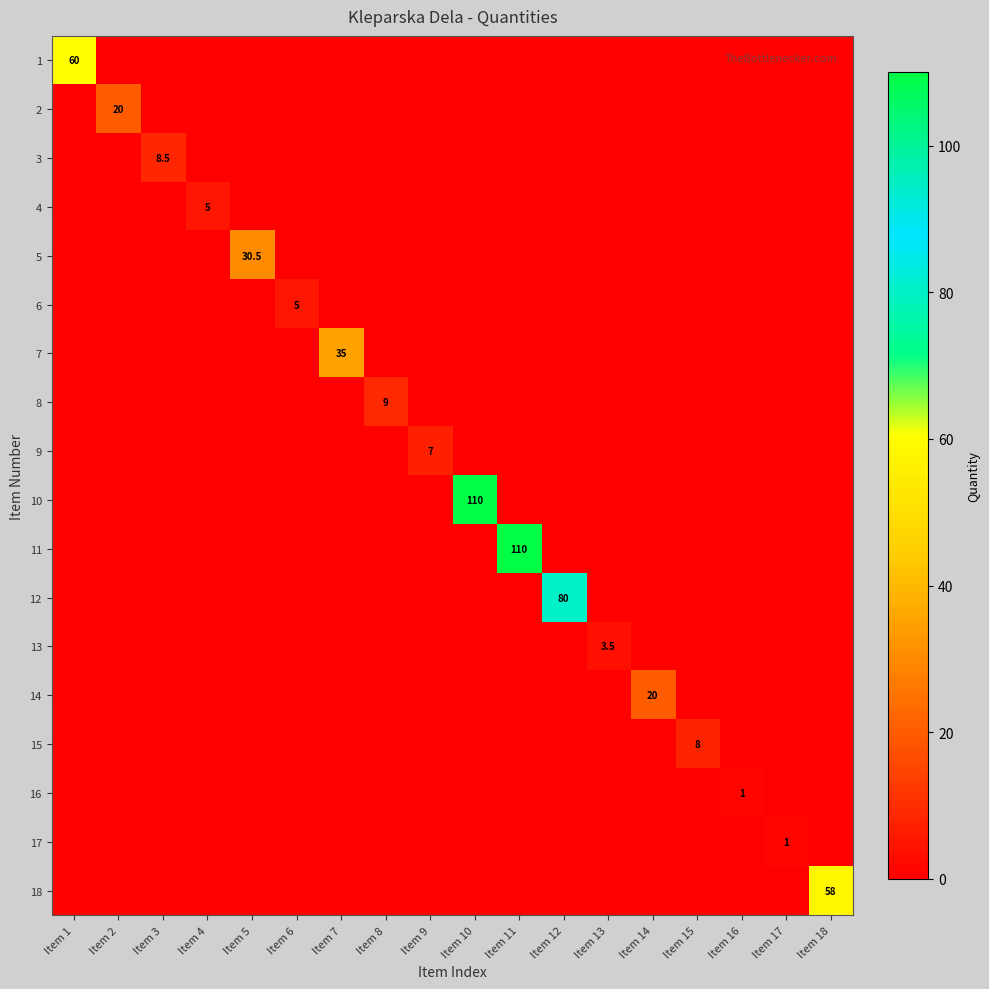

Is it true that 8 equals -6.1 at Item 3?

False